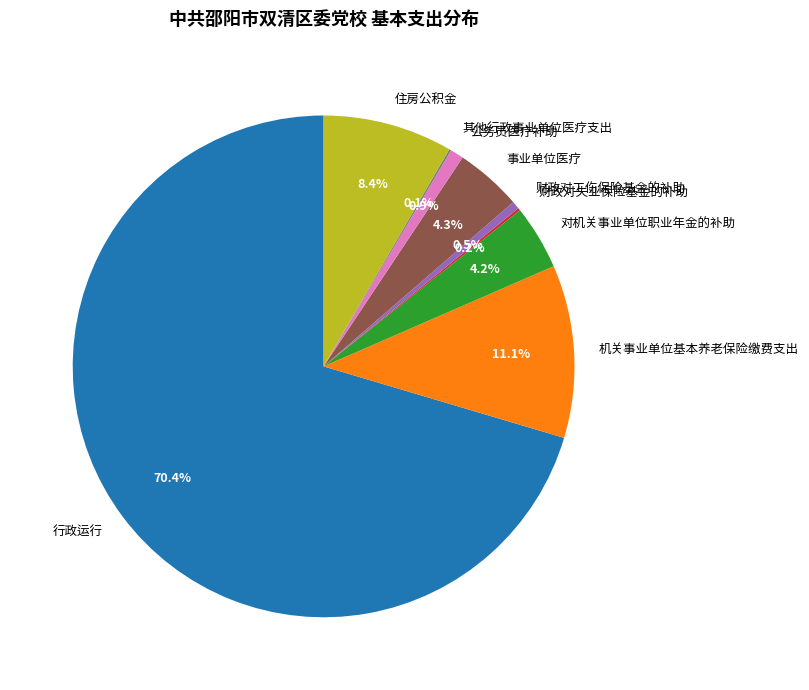

Approximately how many times larger is the value at 事业单位医疗 compared to 住房公积金?

0.5